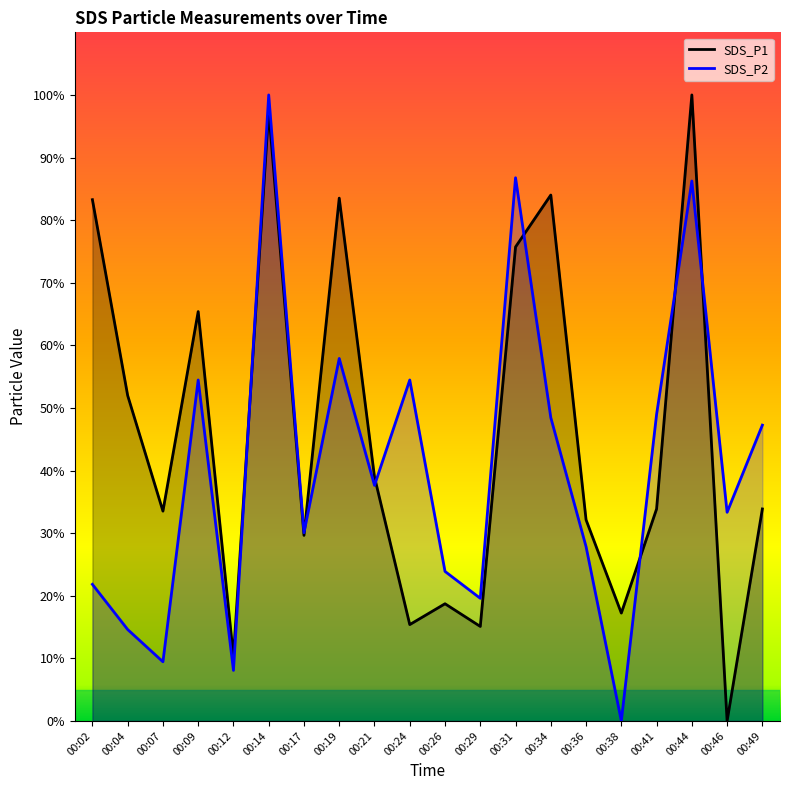

Reading left to right, list all the values displayed in this chart.

SDS_P1: 00:02=83.3	00:04=52.0	00:07=33.5	00:09=65.4	00:12=10.3	00:14=97.5	00:17=29.6	00:19=83.5	00:21=39.0	00:24=15.4	00:26=18.7	00:29=15.1	00:31=75.7	00:34=84.0	00:36=32.1	00:38=17.2	00:41=33.9	00:44=100.0	00:46=0.0	00:49=33.9
SDS_P2: 00:02=21.8	00:04=14.6	00:07=9.5	00:09=54.5	00:12=8.1	00:14=100.0	00:17=30.1	00:19=57.9	00:21=37.6	00:24=54.5	00:26=23.9	00:29=19.6	00:31=86.8	00:34=48.5	00:36=27.8	00:38=0.0	00:41=49.0	00:44=86.3	00:46=33.3	00:49=47.3